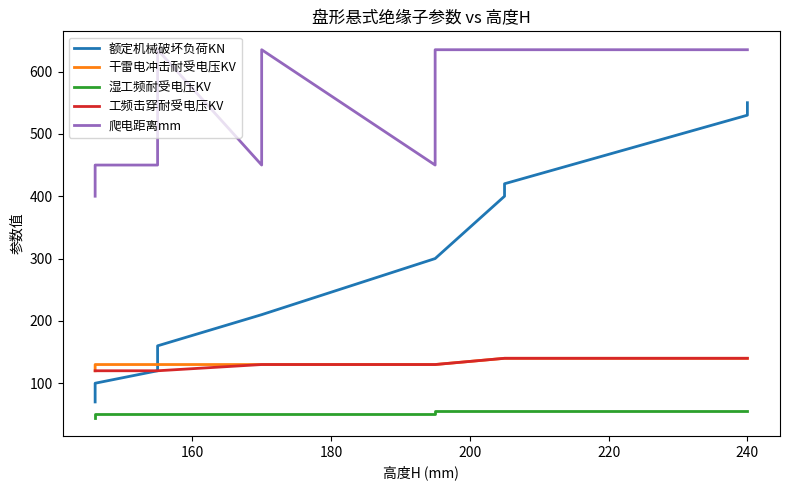

True or false: 爬电距离mm and 额定机械破坏负荷KN cross at least once.

False